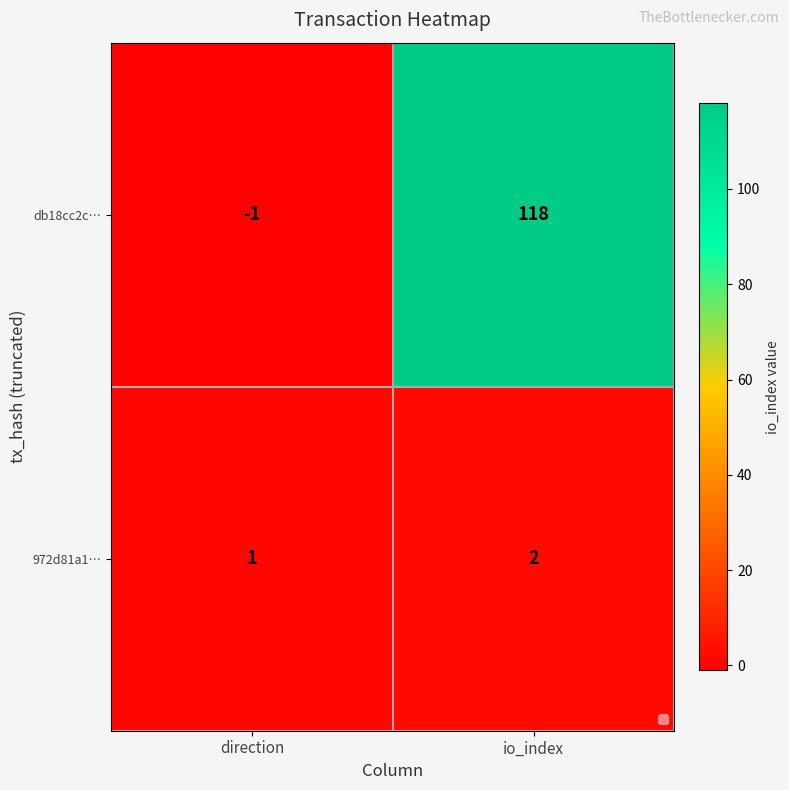

At which label is db18cc2c… closest to 58?

direction